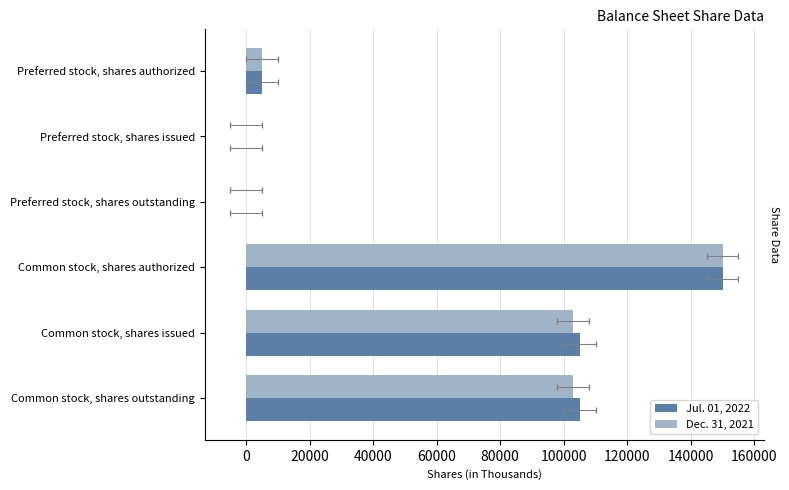

How many values in the Jul. 01, 2022 series exceed 105061?

1